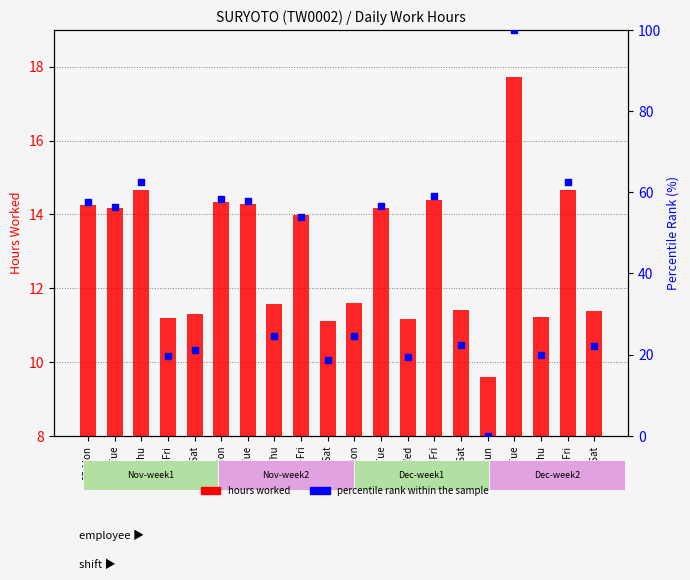

What is the total value across all series at 17-Tue?

117.7